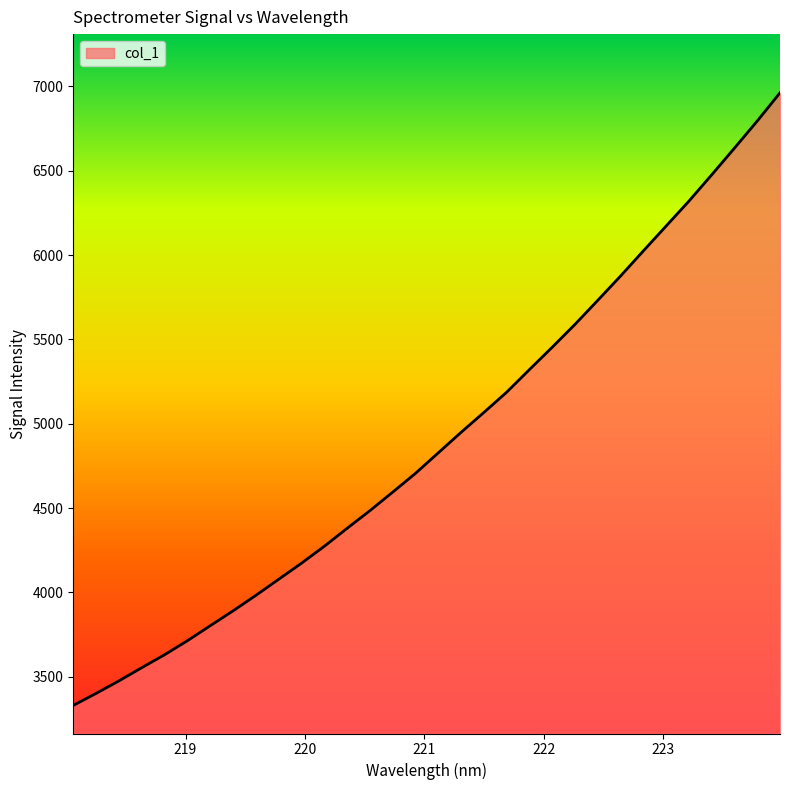

What is the greatest value displayed?

6962.0